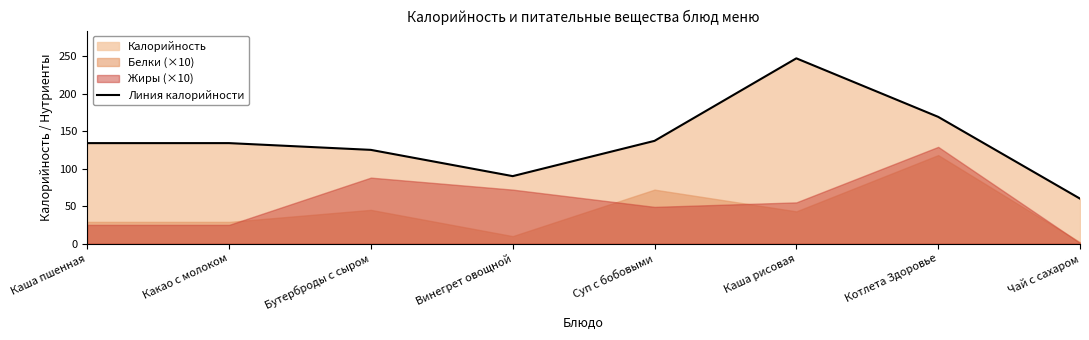

What is the maximum value for Линия калорийности?

247